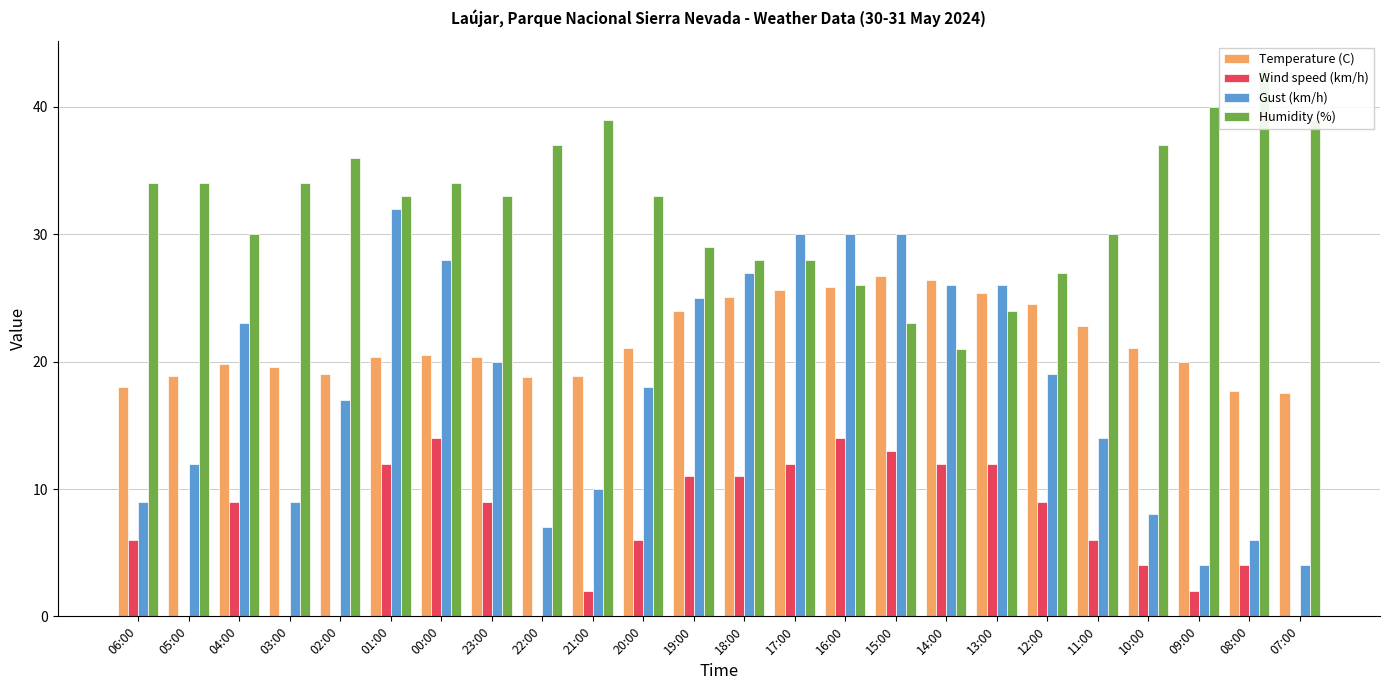

Reading left to right, list all the values displayed in this chart.

Temperature (C): 18.0	18.9	19.8	19.6	19.0	20.4	20.5	20.4	18.8	18.9	21.1	24.0	25.1	25.6	25.9	26.7	26.4	25.4	24.5	22.8	21.1	20.0	17.7	17.5
Wind speed (km/h): 6.0	0.0	9.0	0.0	0.0	12.0	14.0	9.0	0.0	2.0	6.0	11.0	11.0	12.0	14.0	13.0	12.0	12.0	9.0	6.0	4.0	2.0	4.0	0.0
Gust (km/h): 9.0	12.0	23.0	9.0	17.0	32.0	28.0	20.0	7.0	10.0	18.0	25.0	27.0	30.0	30.0	30.0	26.0	26.0	19.0	14.0	8.0	4.0	6.0	4.0
Humidity (%): 34.0	34.0	30.0	34.0	36.0	33.0	34.0	33.0	37.0	39.0	33.0	29.0	28.0	28.0	26.0	23.0	21.0	24.0	27.0	30.0	37.0	40.0	43.0	39.0